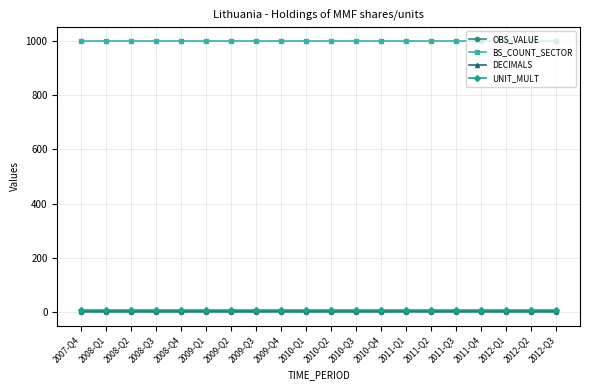

Which series has the largest total across all categories?

BS_COUNT_SECTOR